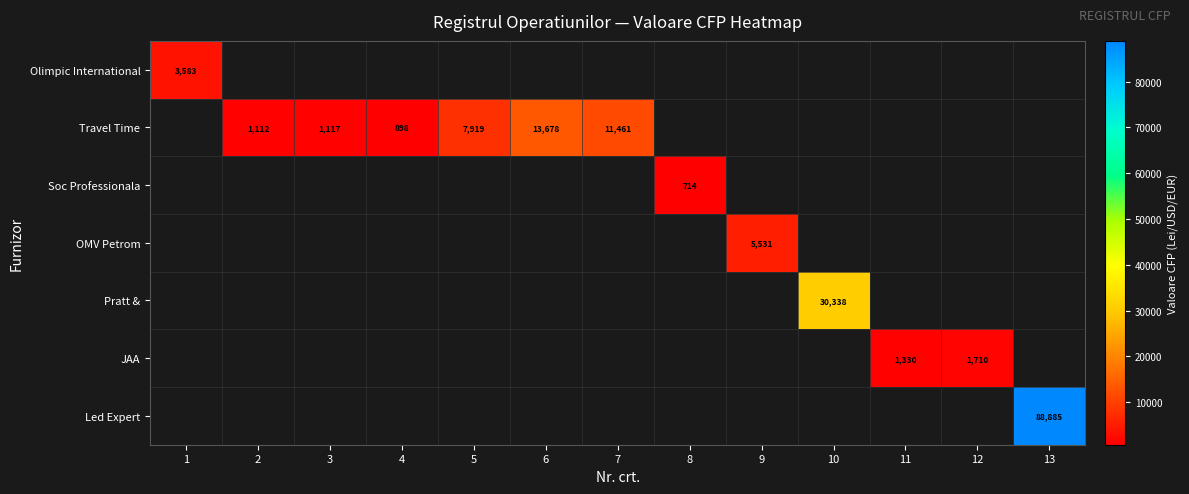

Which category has the lowest value in the row_0 series?

1